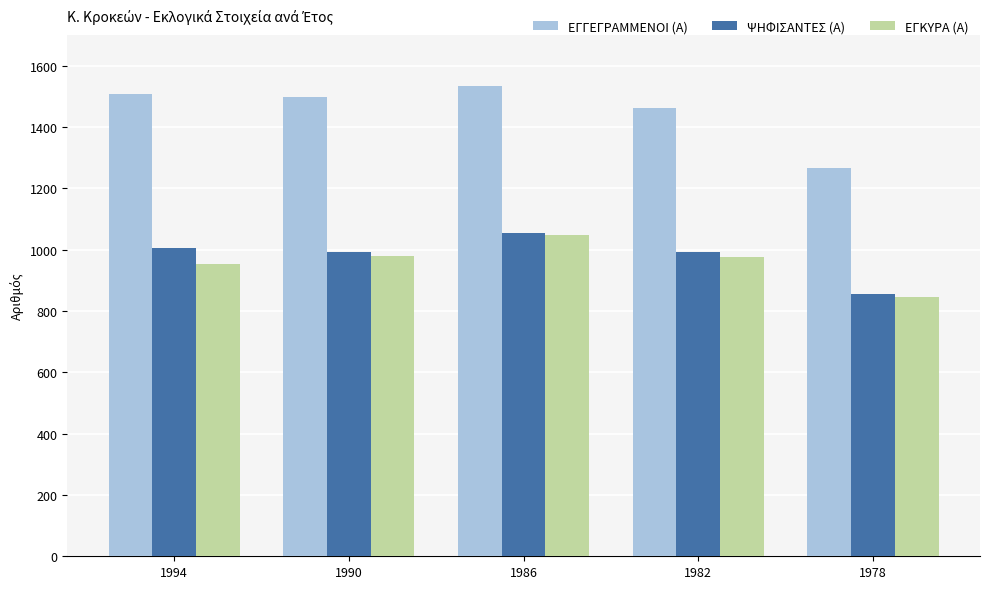

What is the difference between the maximum and minimum values in the ΨΗΦΙΣΑΝΤΕΣ (Α) series?

197